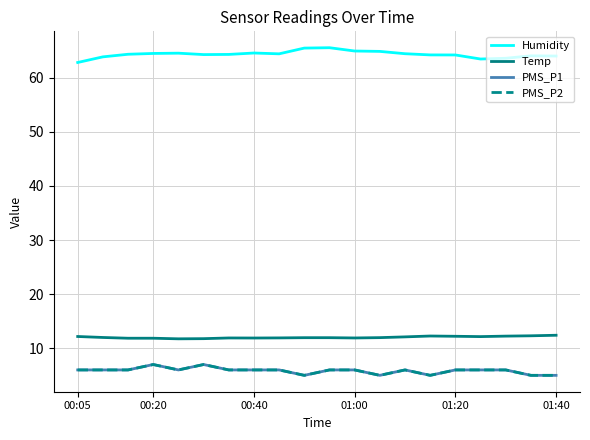

Does the chart have visible grid lines?

Yes